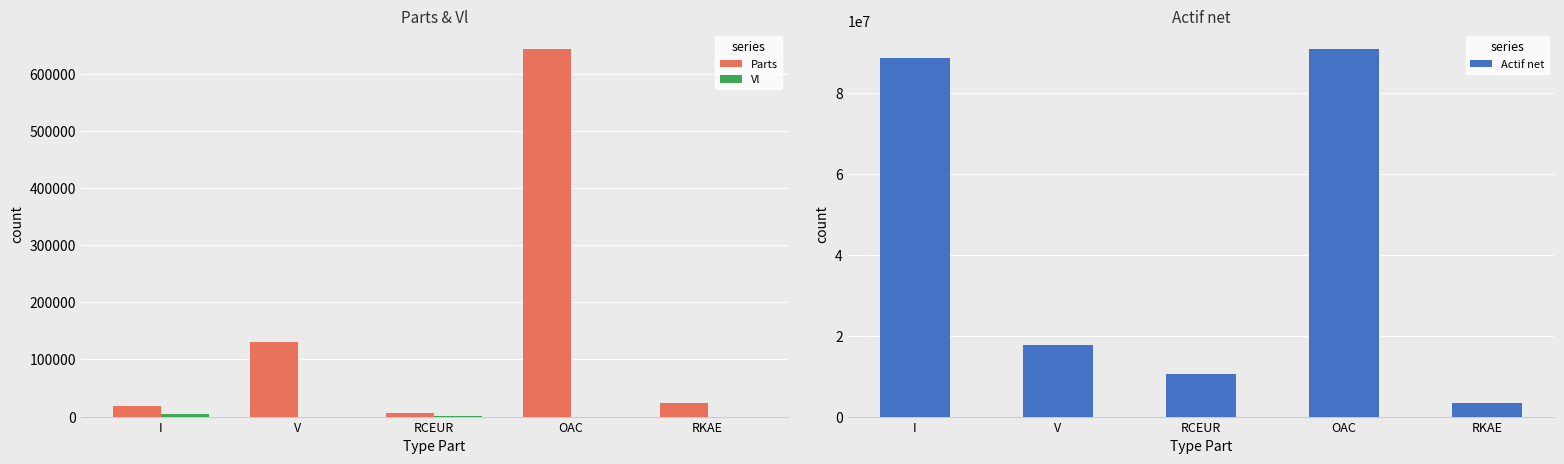

What is the difference between the highest and lowest values at V?

17713802.7